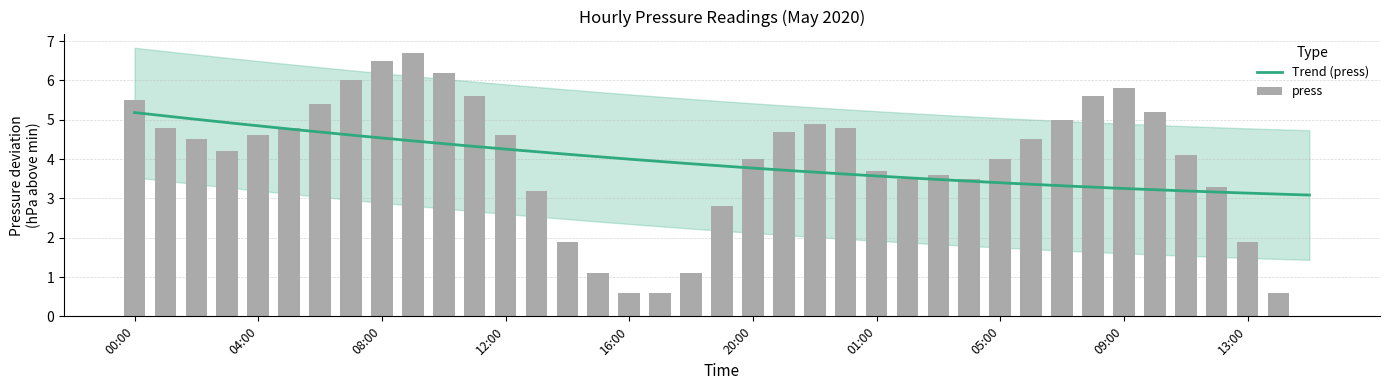

At which label is the value closest to 3?

13:00